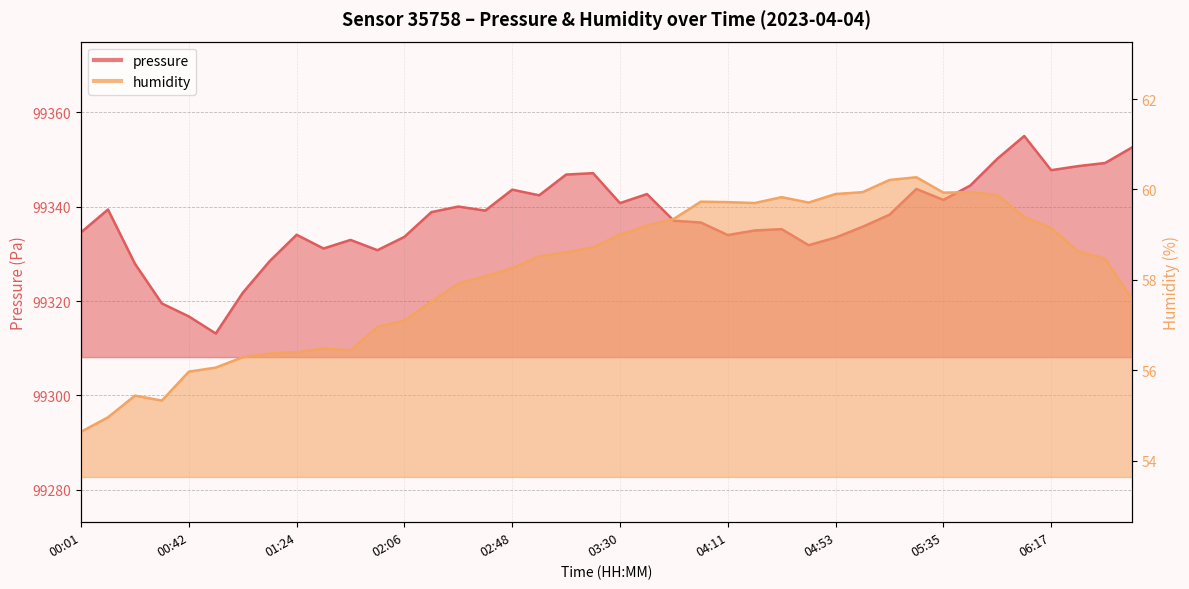

What is the label of the 16th point from the left?

02:37